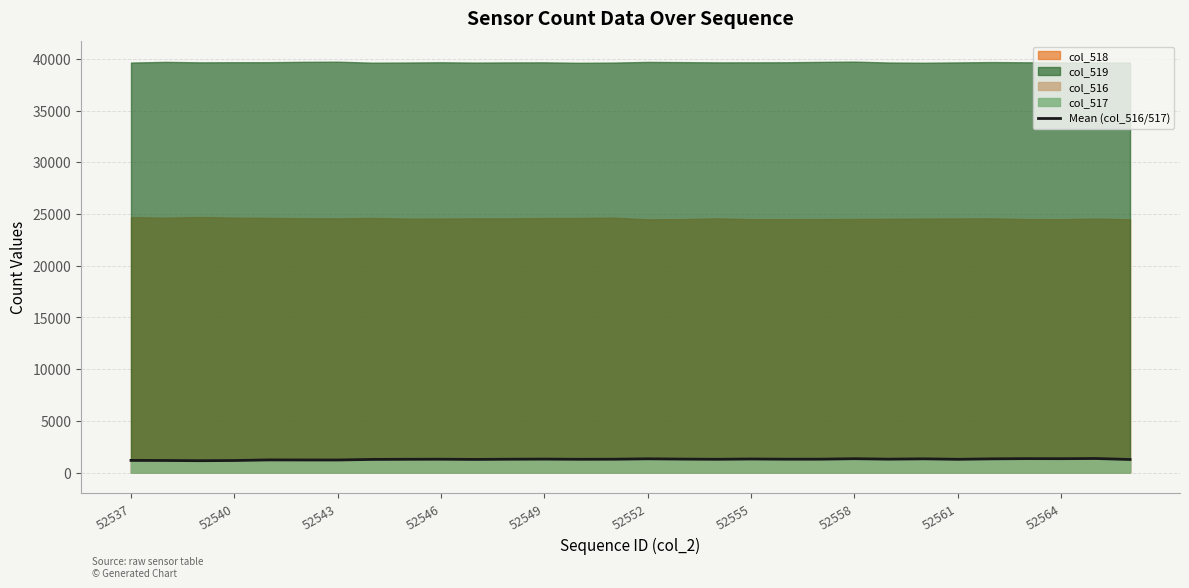

How many categories are shown in the chart?

30